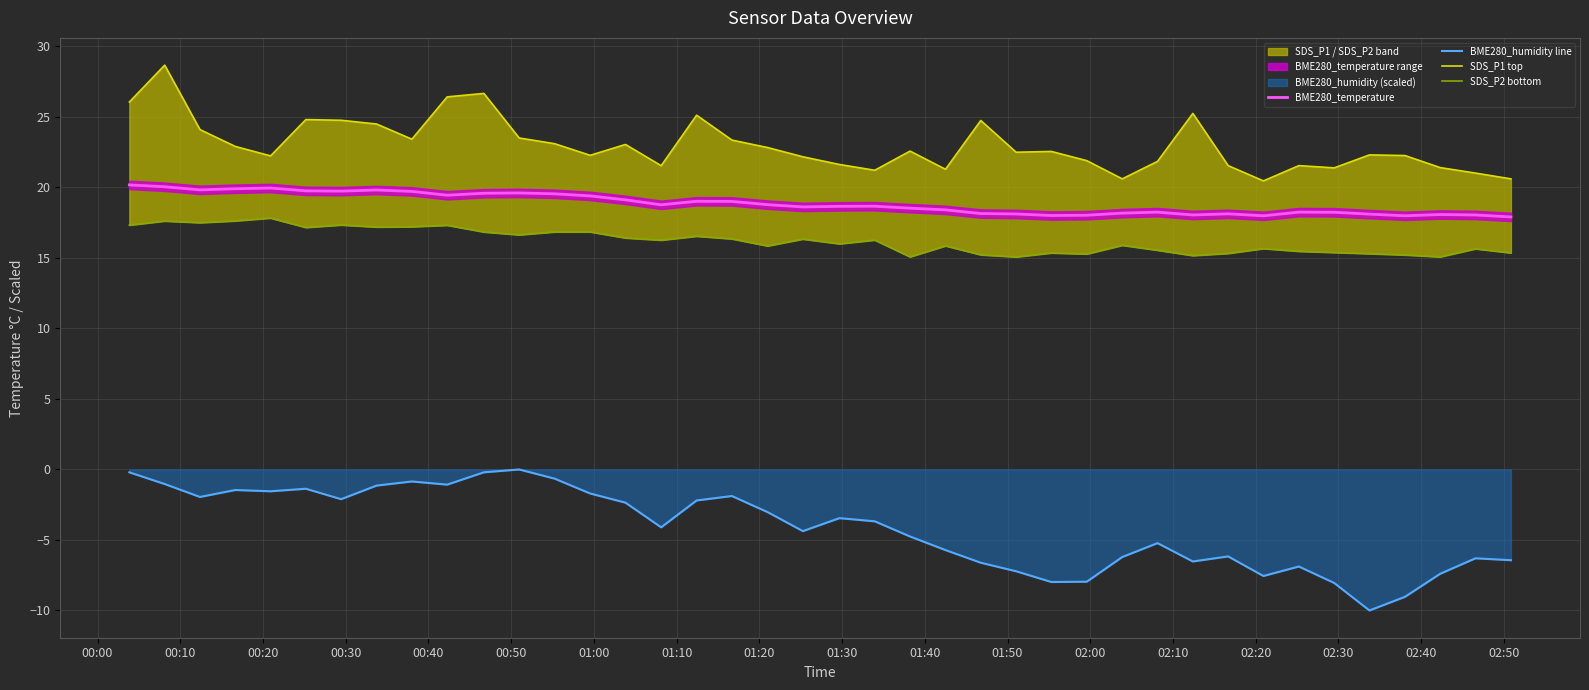

True or false: BME280_humidity line and BME280_temperature cross at least once.

False